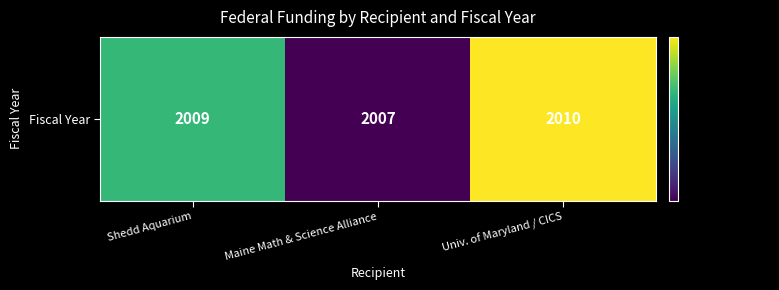

Where is the data nearest to the value 2008?

Shedd Aquarium